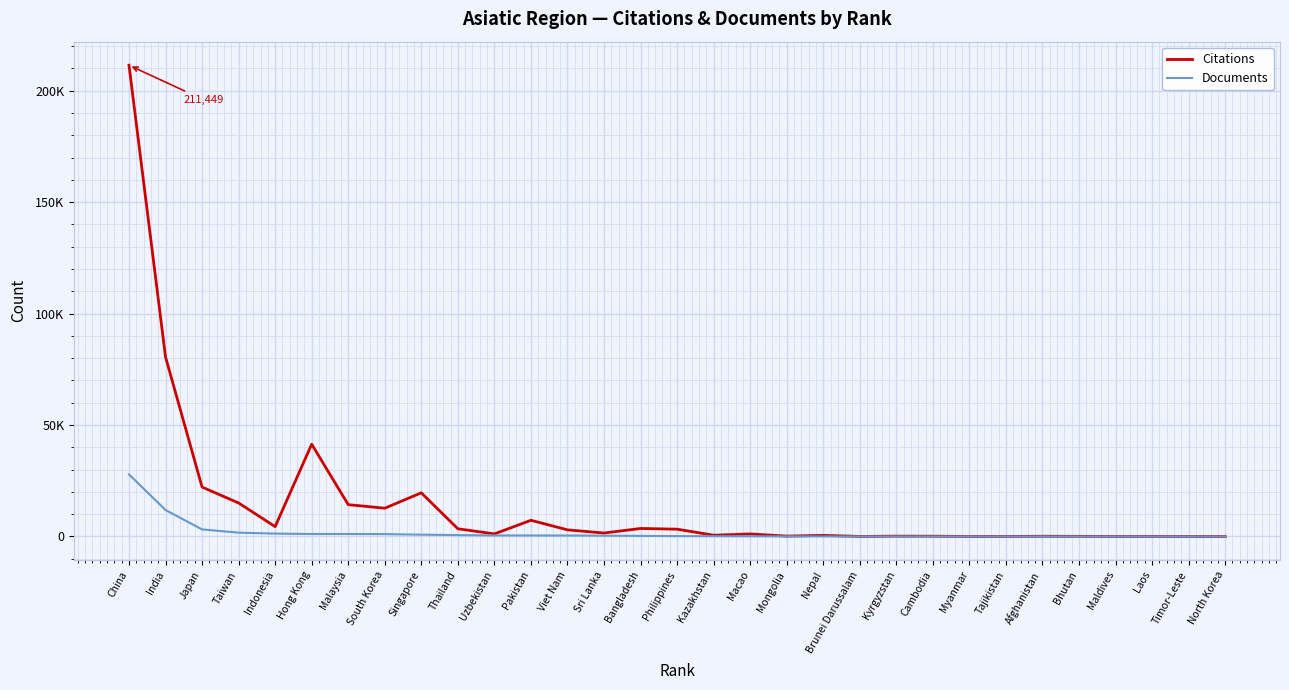

Reading left to right, list all the values displayed in this chart.

Citations: China=211449	India=80525	Japan=22173	Taiwan=15043	Indonesia=4427	Hong Kong=41402	Malaysia=14285	South Korea=12694	Singapore=19596	Thailand=3465	Uzbekistan=1169	Pakistan=7268	Viet Nam=2984	Sri Lanka=1549	Bangladesh=3600	Philippines=3283	Kazakhstan=565	Macao=1142	Mongolia=176	Nepal=500	Brunei Darussalam=28	Kyrgyzstan=149	Cambodia=125	Myanmar=7	Tajikistan=19	Afghanistan=102	Bhutan=71	Maldives=9	Laos=20	Timor-Leste=4	North Korea=4
Documents: China=27865	India=11873	Japan=3179	Taiwan=1721	Indonesia=1292	Hong Kong=1115	Malaysia=1108	South Korea=1070	Singapore=823	Thailand=621	Uzbekistan=472	Pakistan=458	Viet Nam=439	Sri Lanka=368	Bangladesh=271	Philippines=173	Kazakhstan=142	Macao=89	Mongolia=64	Nepal=40	Brunei Darussalam=28	Kyrgyzstan=20	Cambodia=10	Myanmar=7	Tajikistan=7	Afghanistan=5	Bhutan=5	Maldives=3	Laos=2	Timor-Leste=1	North Korea=1